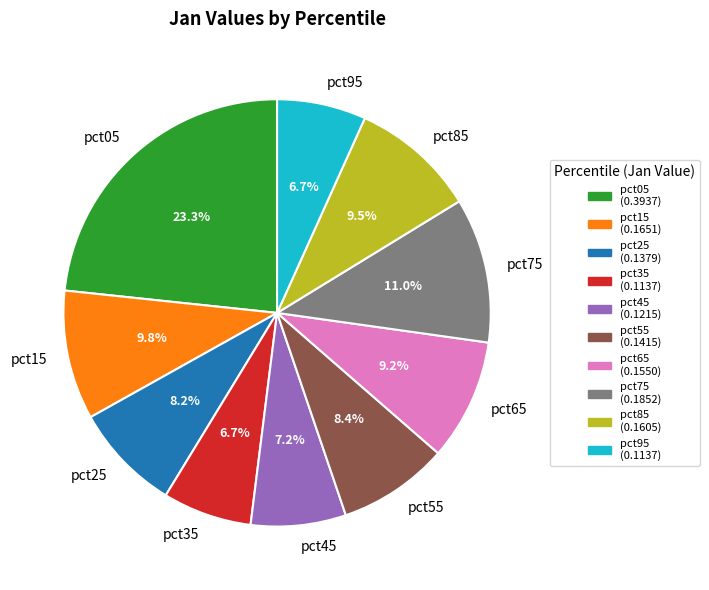

Between pct35 and pct05, which is larger?

pct05